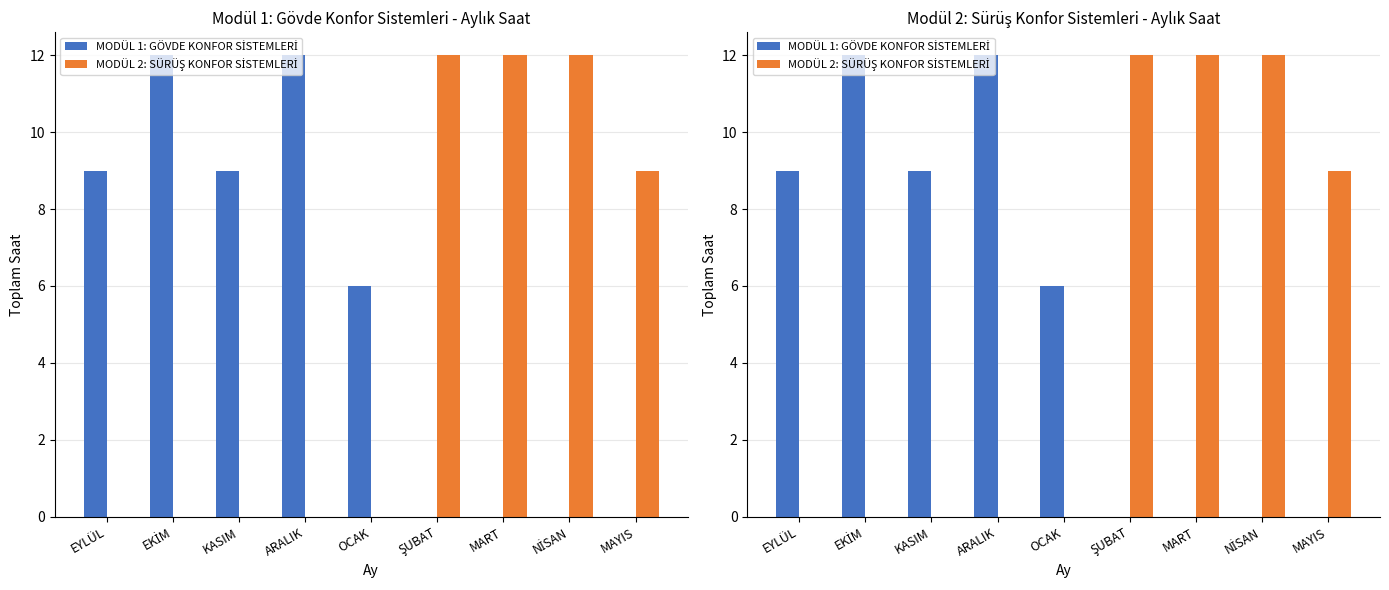

How many data points in MODÜL 2: SÜRÜŞ KONFOR SİSTEMLERİ are above 0?

4